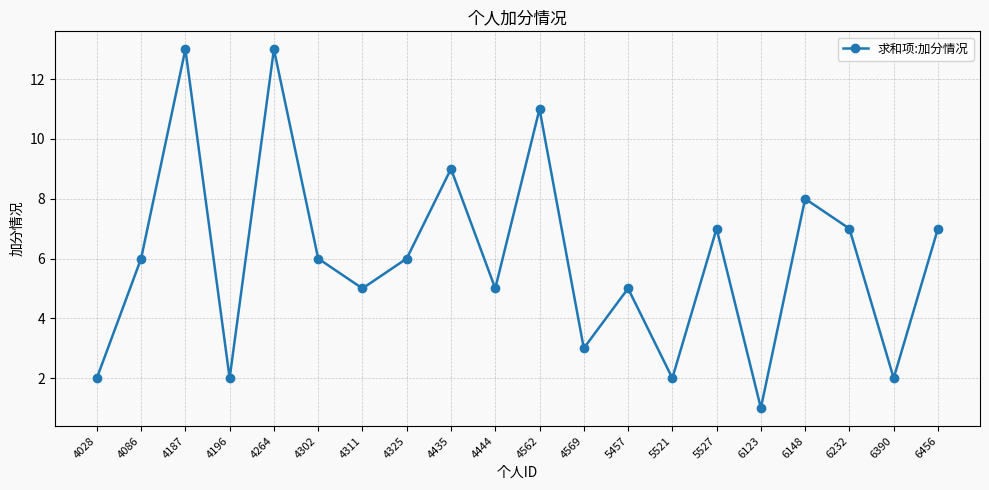

What is the change in value from 4086 to 4311?

-1